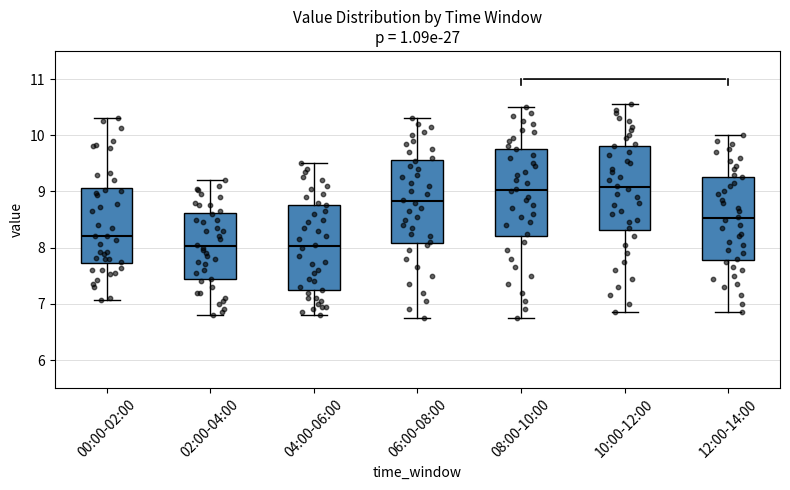

Reading left to right, transcribe this box plot: for each box, give where its median line is, the range the box spans, and where its two whiskers end, as read against the y-axis. The values are not printed on the chart, so give them approximately, as read against the axis.

00:00-02:00: median 8.2, box 7.7 to 9.1, whiskers 7.1 to 10.3
02:00-04:00: median 8.0, box 7.4 to 8.6, whiskers 6.8 to 9.2
04:00-06:00: median 8.0, box 7.2 to 8.8, whiskers 6.8 to 9.5
06:00-08:00: median 8.8, box 8.1 to 9.6, whiskers 6.8 to 10.3
08:00-10:00: median 9.0, box 8.2 to 9.8, whiskers 6.8 to 10.5
10:00-12:00: median 9.1, box 8.3 to 9.8, whiskers 6.9 to 10.6
12:00-14:00: median 8.5, box 7.8 to 9.3, whiskers 6.9 to 10.0